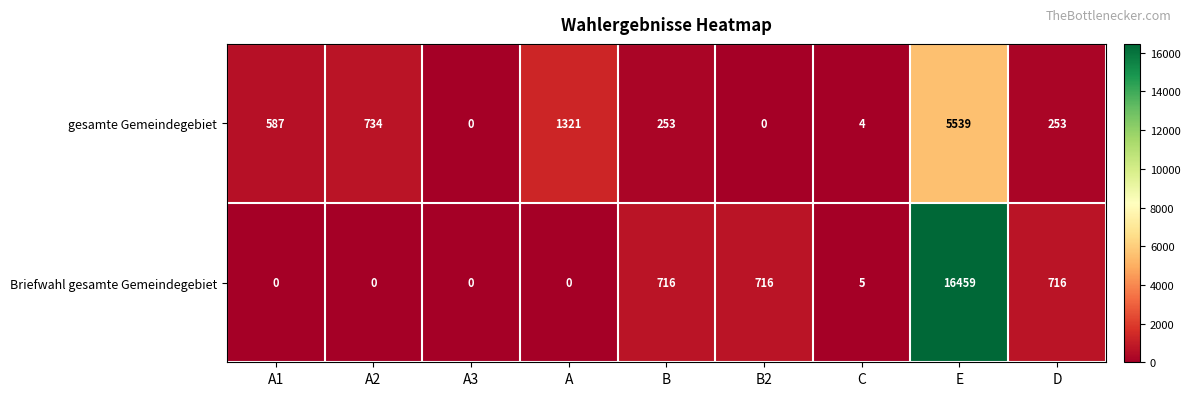

Rank the series by their maximum value, from highest to lowest.

Briefwahl gesamte Gemeindegebiet, gesamte Gemeindegebiet